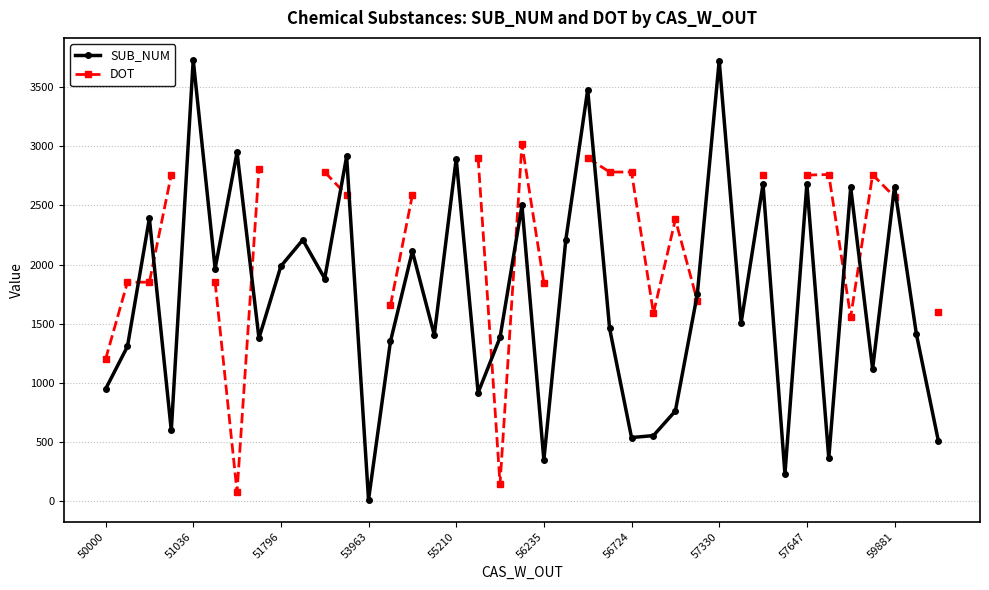

Which series changed the most between 23 and 25?

DOT